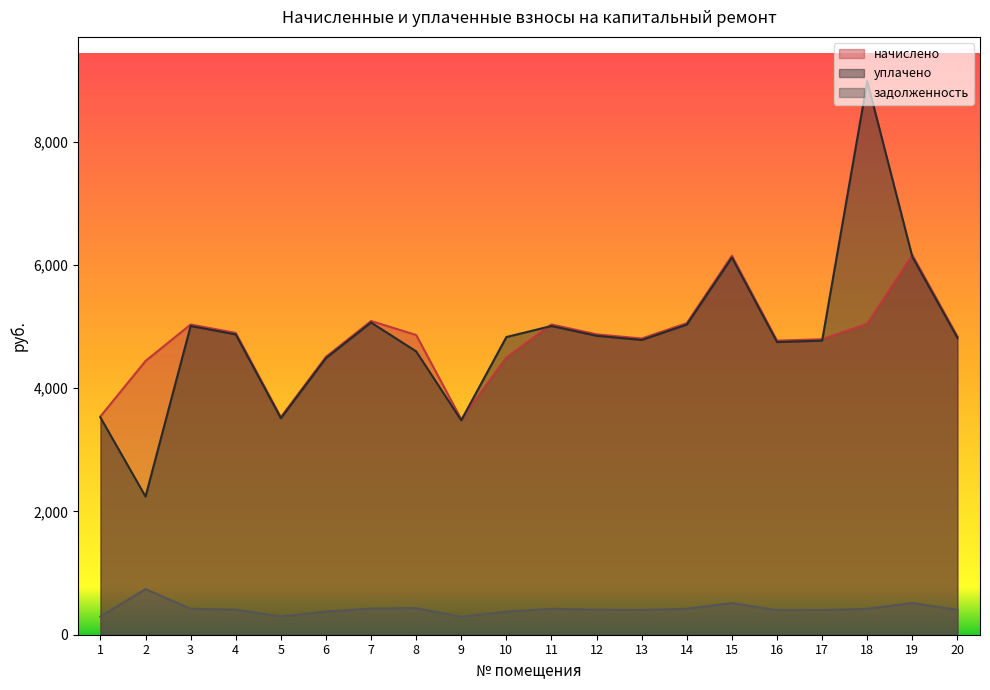

Where does the начислено series first go above 4862?

3